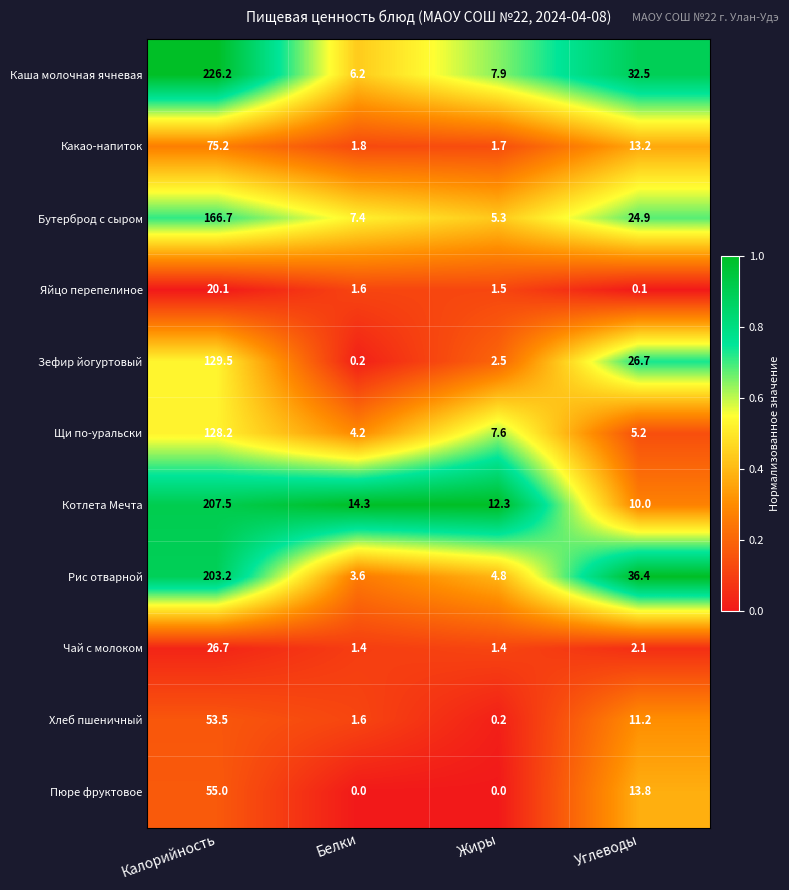

Rank the series by their maximum value, from highest to lowest.

Каша молочная ячневая, Котлета Мечта, Рис отварной, Бутерброд с сыром, Зефир йогуртовый, Щи по-уральски, Какао-напиток, Пюре фруктовое, Хлеб пшеничный, Чай с молоком, Яйцо перепелиное